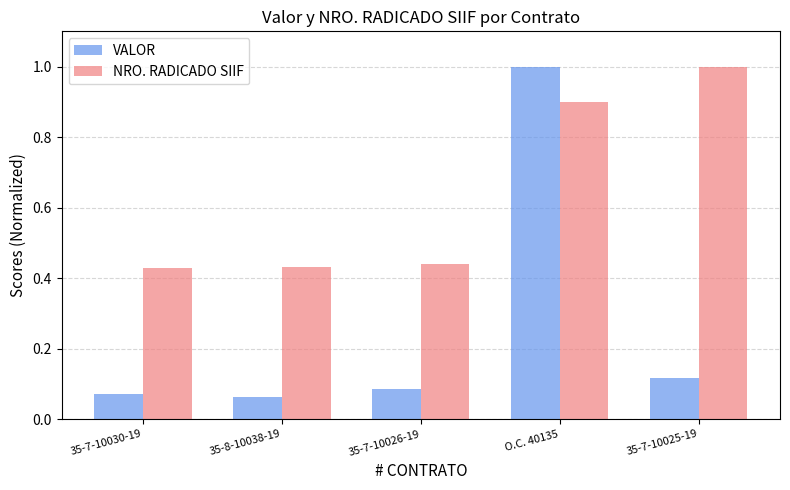

List the series in order of their overall mean, highest first.

NRO. RADICADO SIIF, VALOR